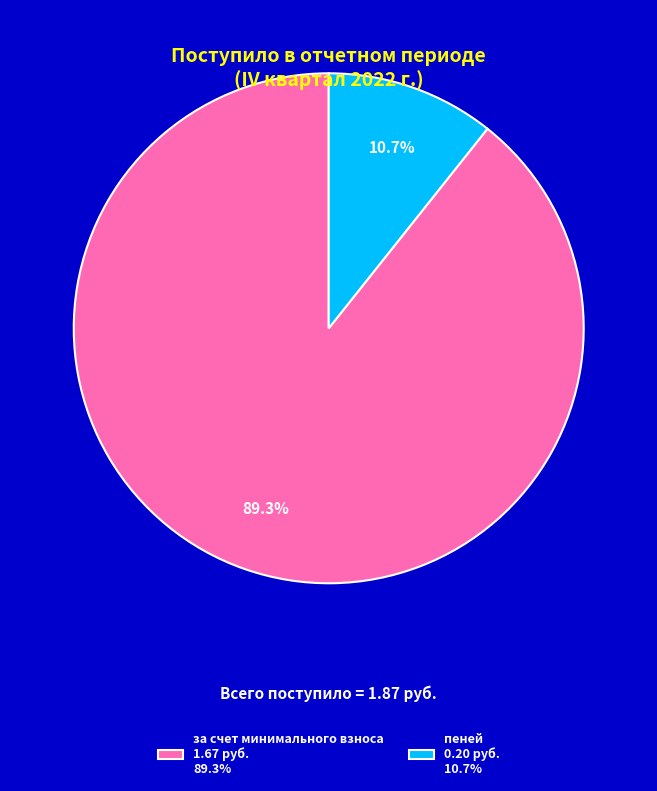

Which category accounts for the majority?

за счет минимального взноса 1.67 руб. 89.3%